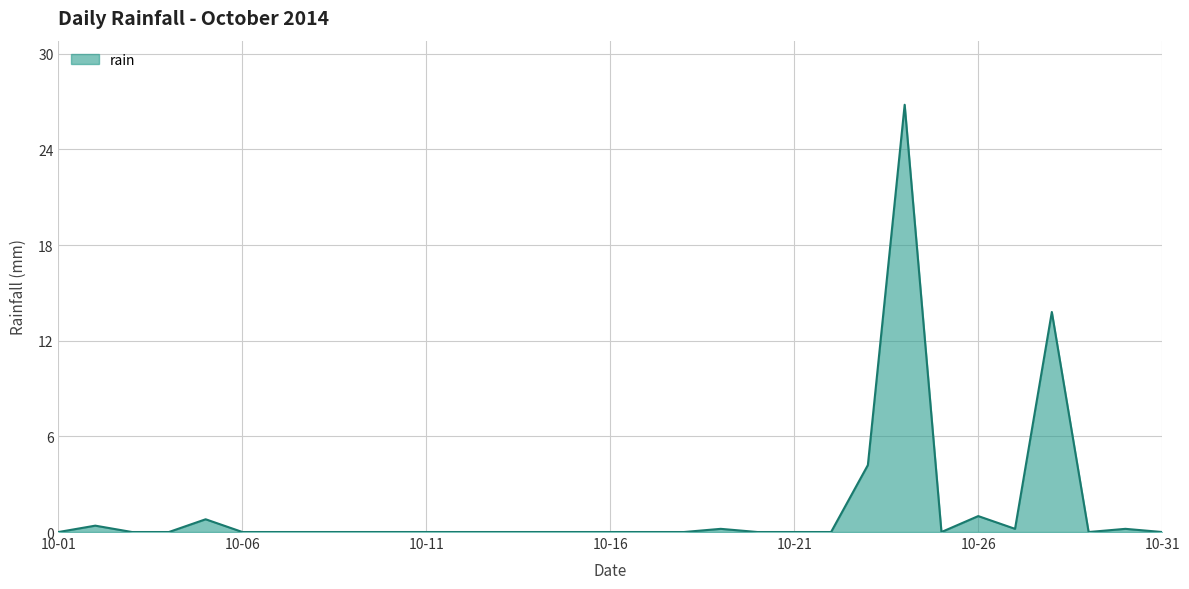

How many lines are shown in the chart?

1